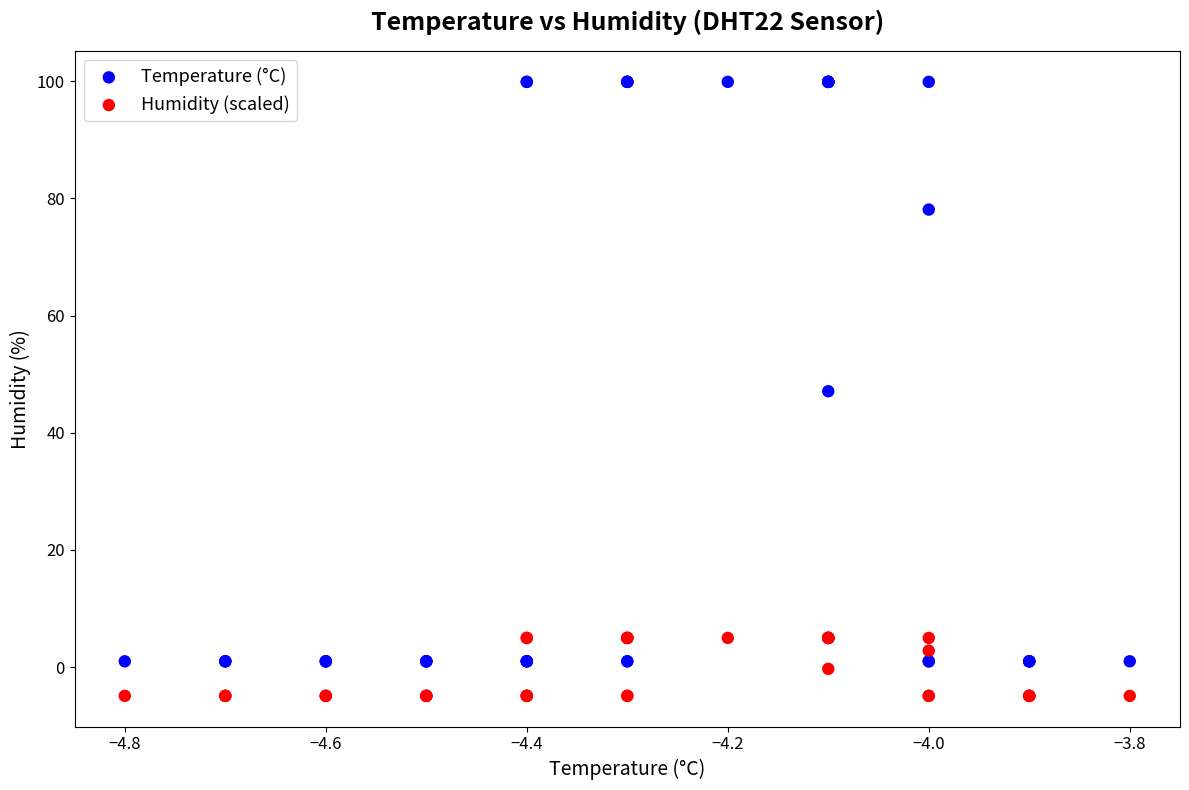

Which series reaches the minimum Y coordinate?

Humidity (scaled)